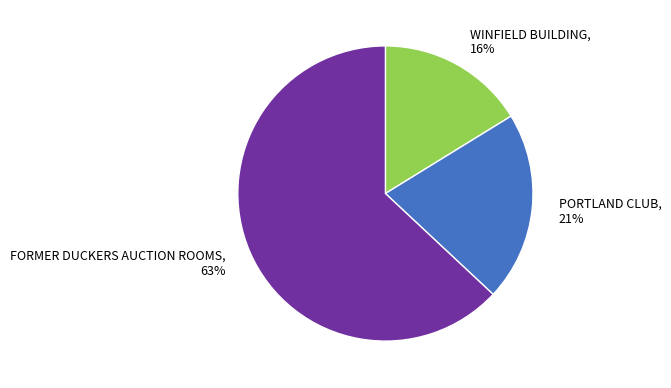

Does any single category account for the majority?

Yes